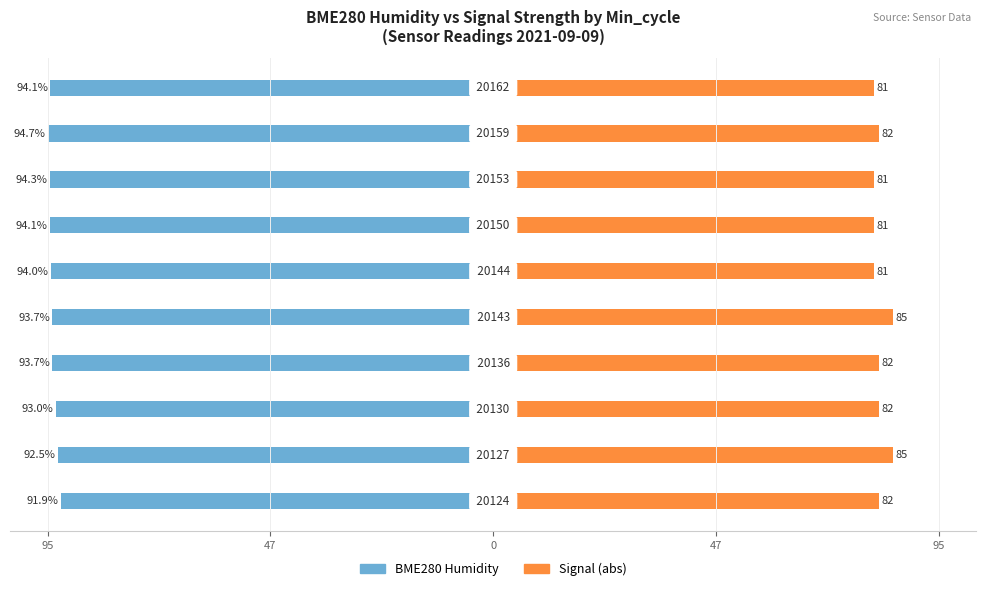

True or false: BME280 Humidity has a value of -161.0 at 0.

False